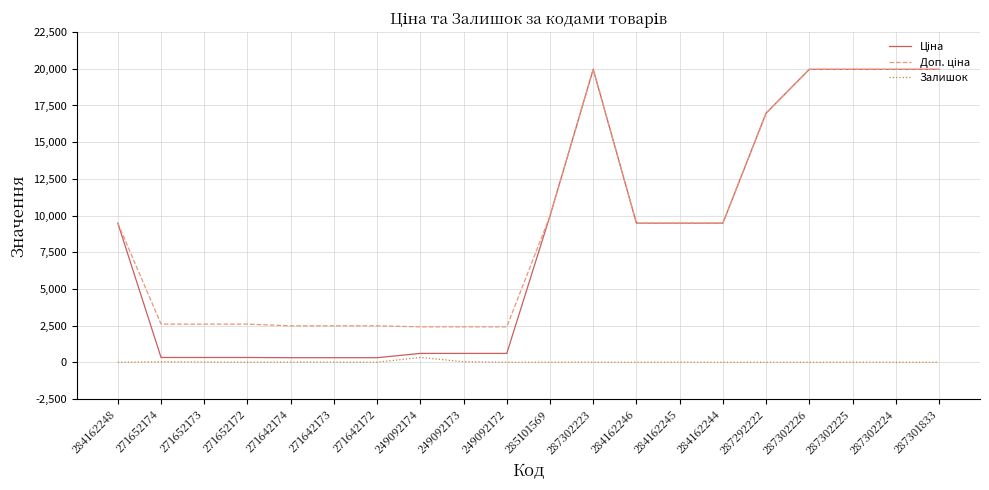

Where does the Залишок series first go above 5?

271652174